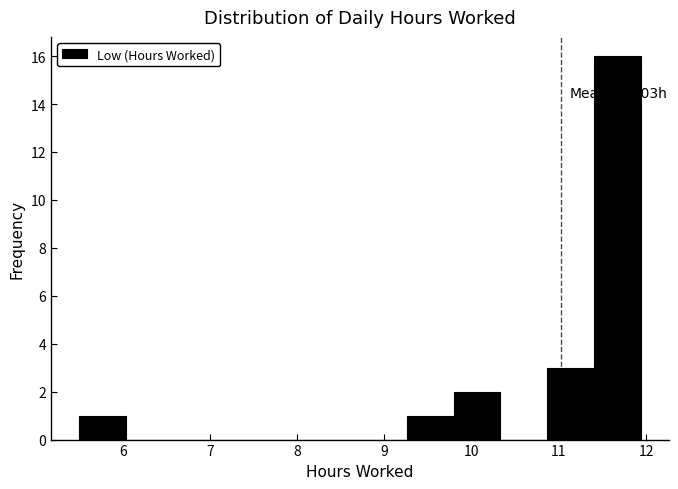

Over which range of the x-axis is the bar tallest?

11.4 to 11.9